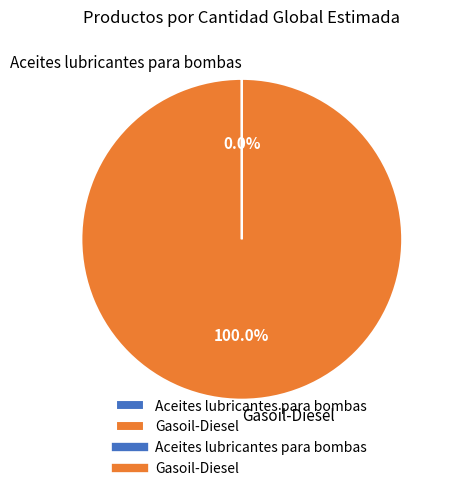

Which slice represents more than half of the pie?

Gasoil-Diesel